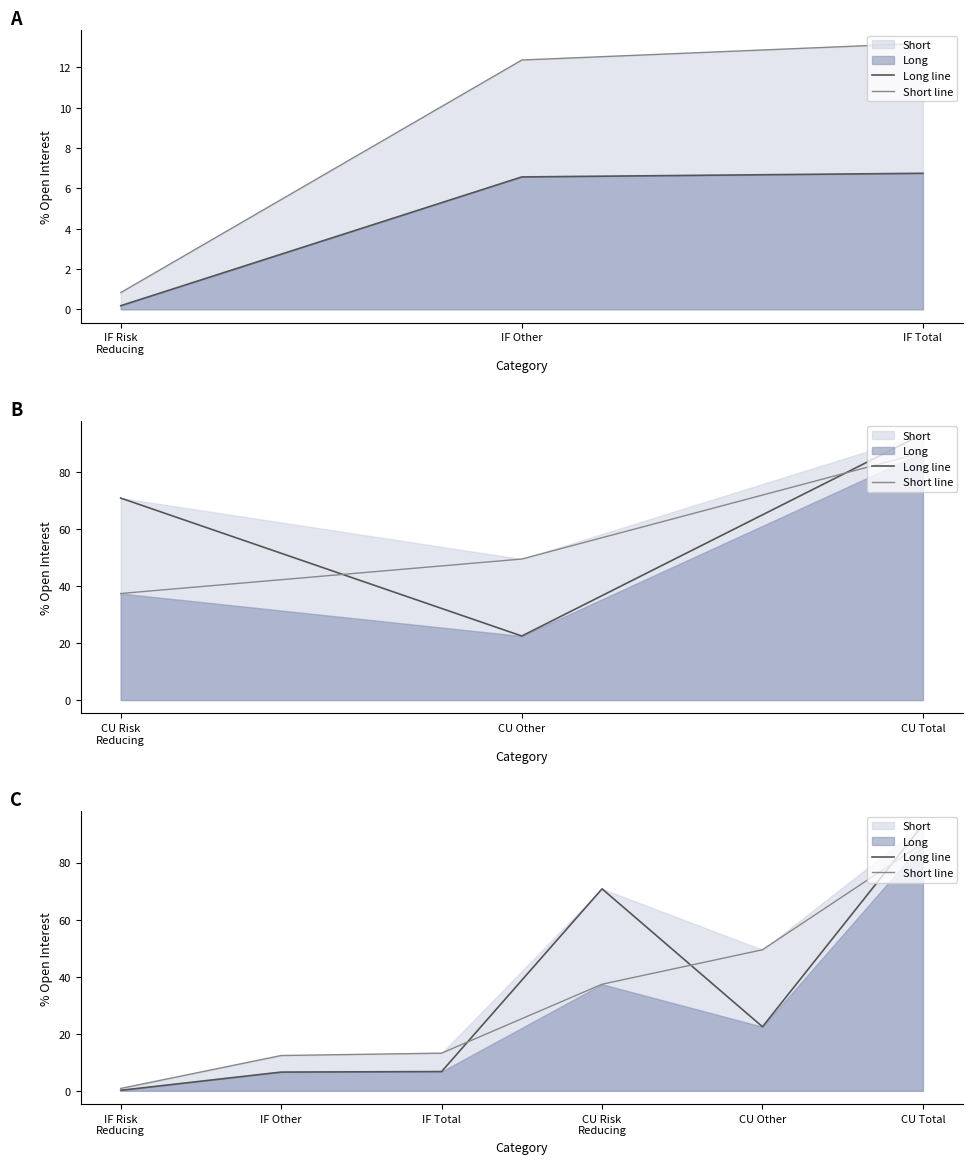

Which series has the largest total across all categories?

Long line